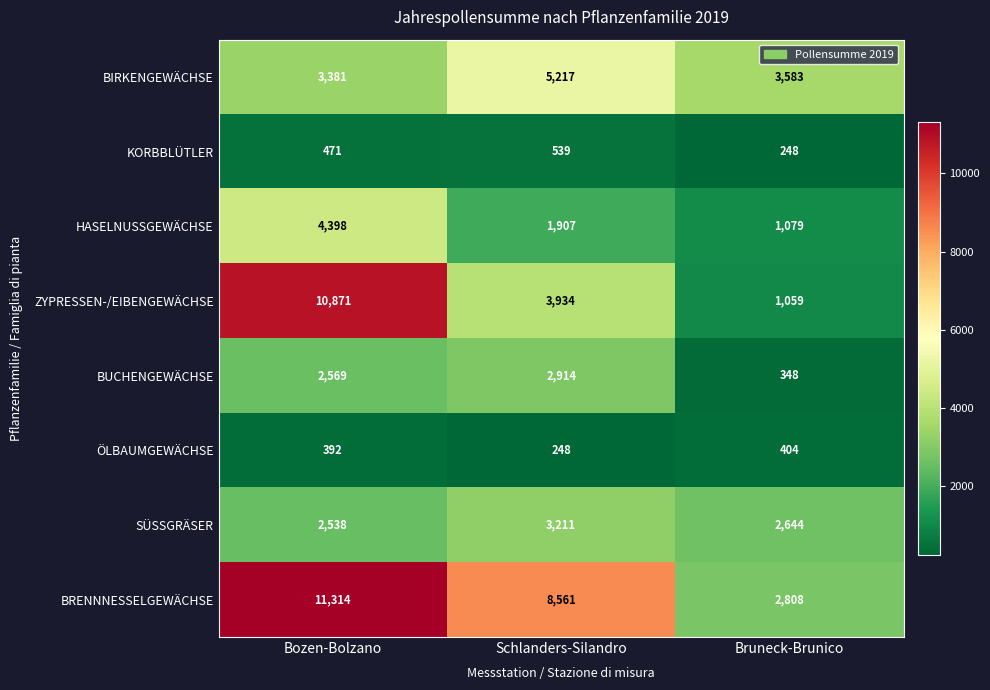

The KORBBLÜTLER series shows 471 at Bozen-Bolzano. True or false?

True